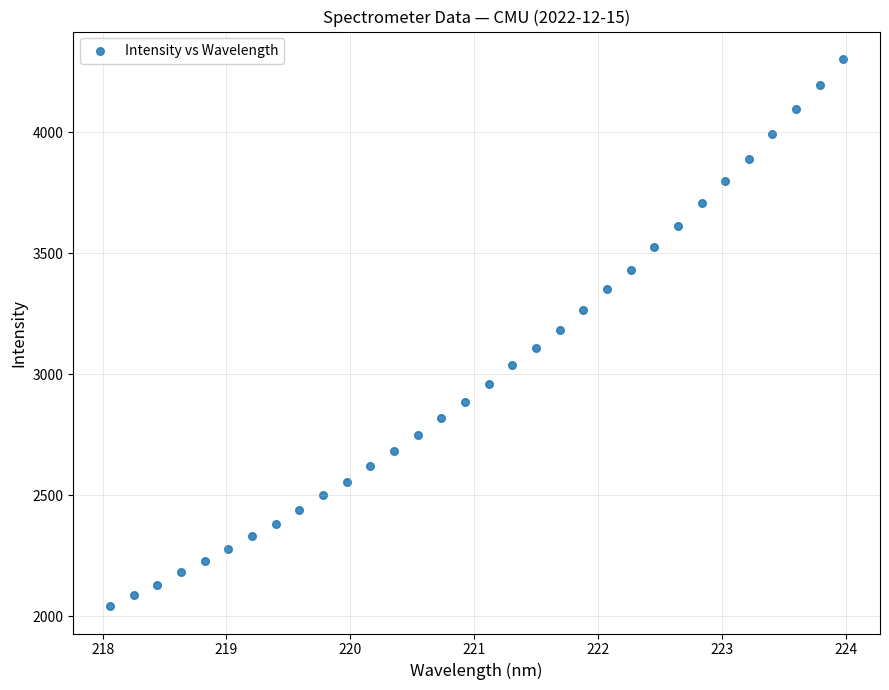

What is the range of X values (max minus min)?

5.9